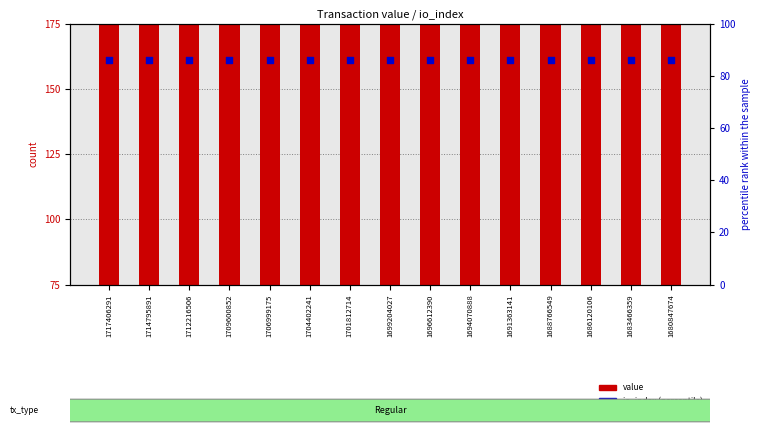

Which series has the largest total across all categories?

value